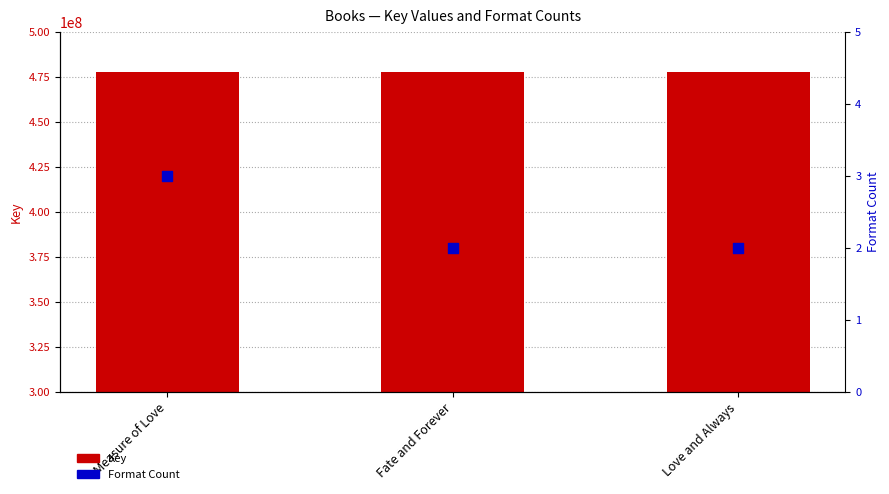

Which series reaches the maximum Y coordinate?

Key